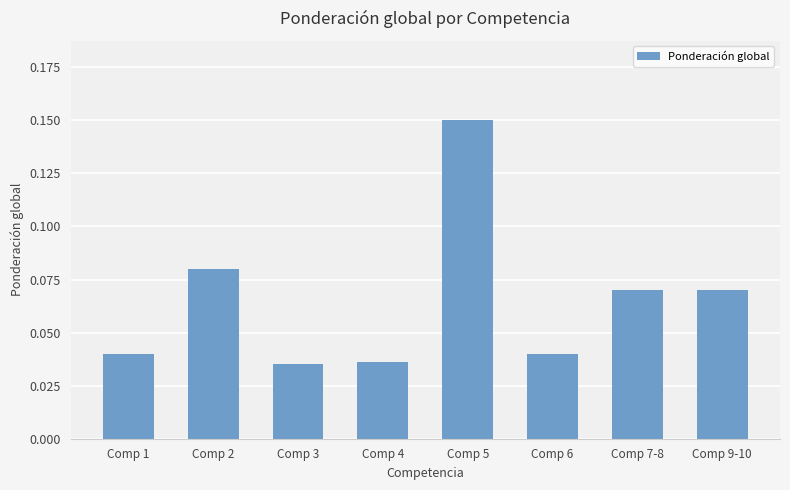

How many bars are there in total?

8